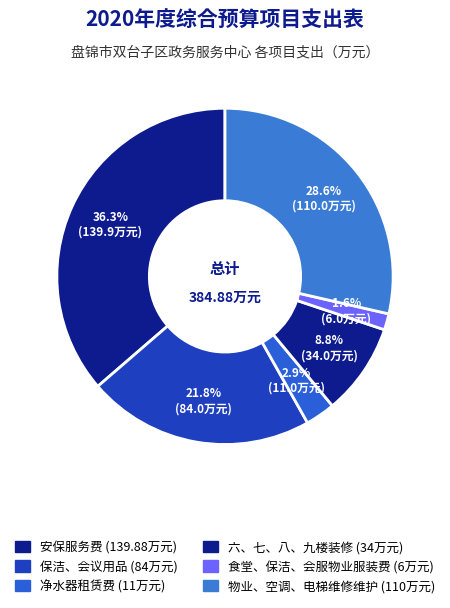

Which category has the biggest portion of the pie?

安保服务费